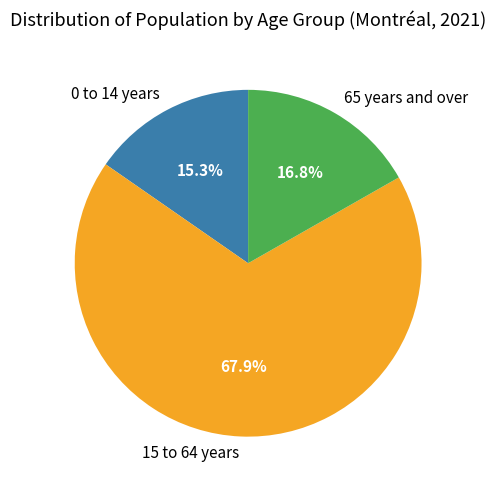

Rank the categories by value from highest to lowest.

15 to 64 years, 65 years and over, 0 to 14 years